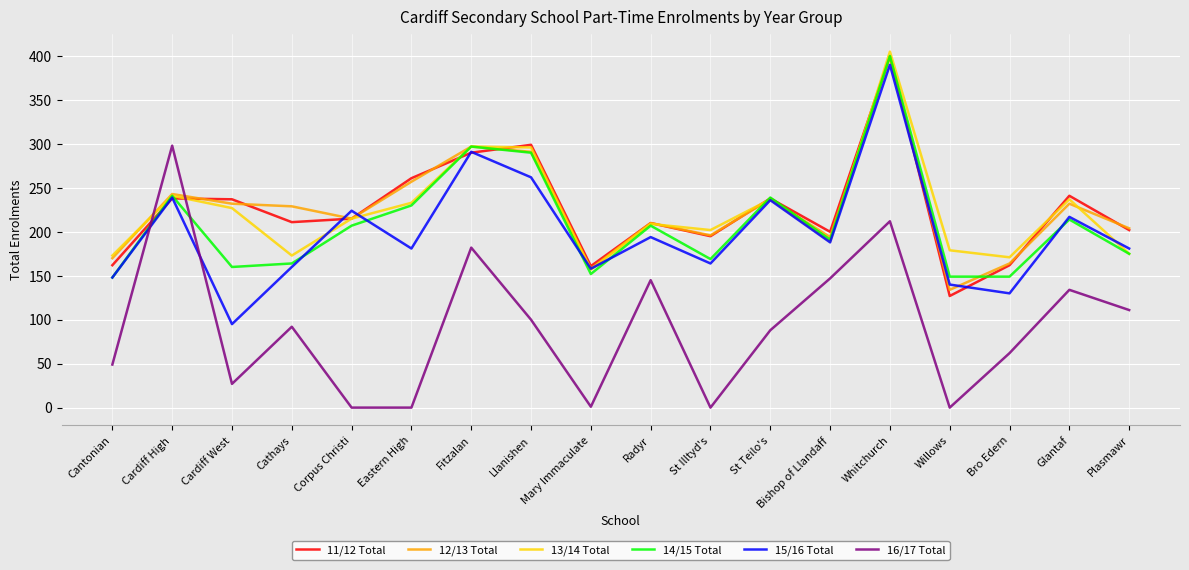

Is the value of 12/13 Total at Radyr greater than the value of 11/12 Total at Mary Immaculate?

Yes